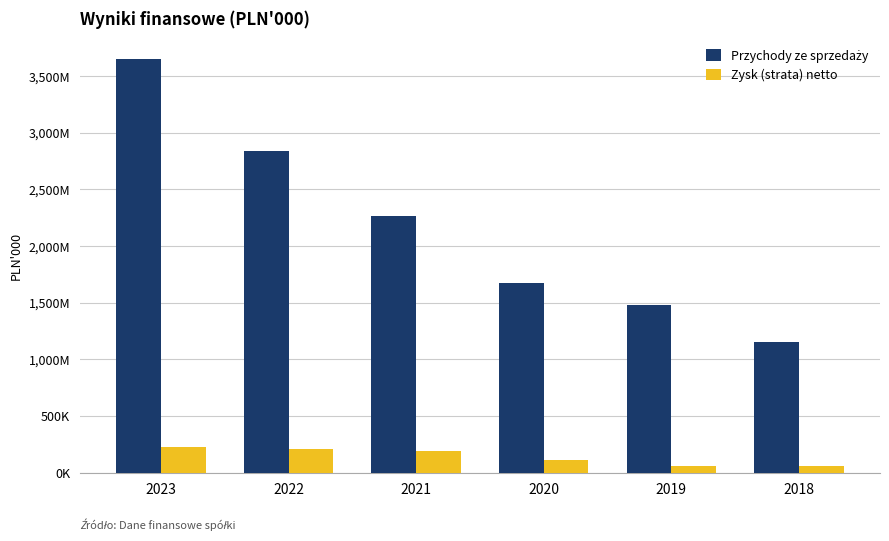

Are the bars horizontal?

No